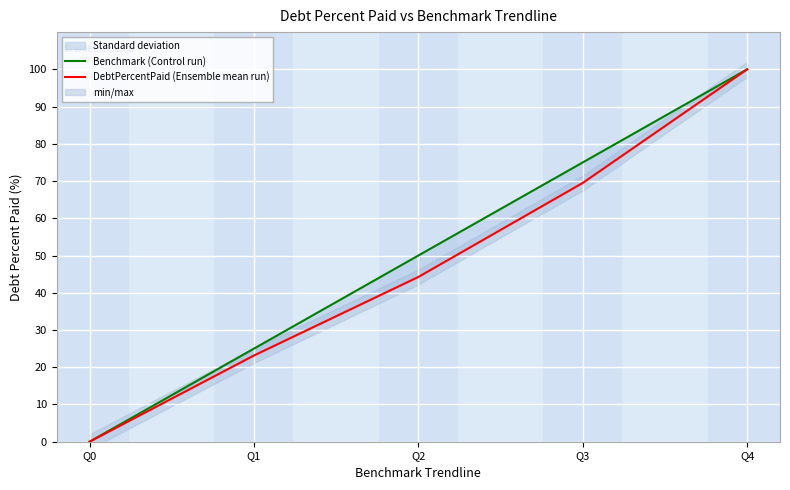

Where does the DebtPercentPaid (Ensemble mean run) series first go above 44?

Q2